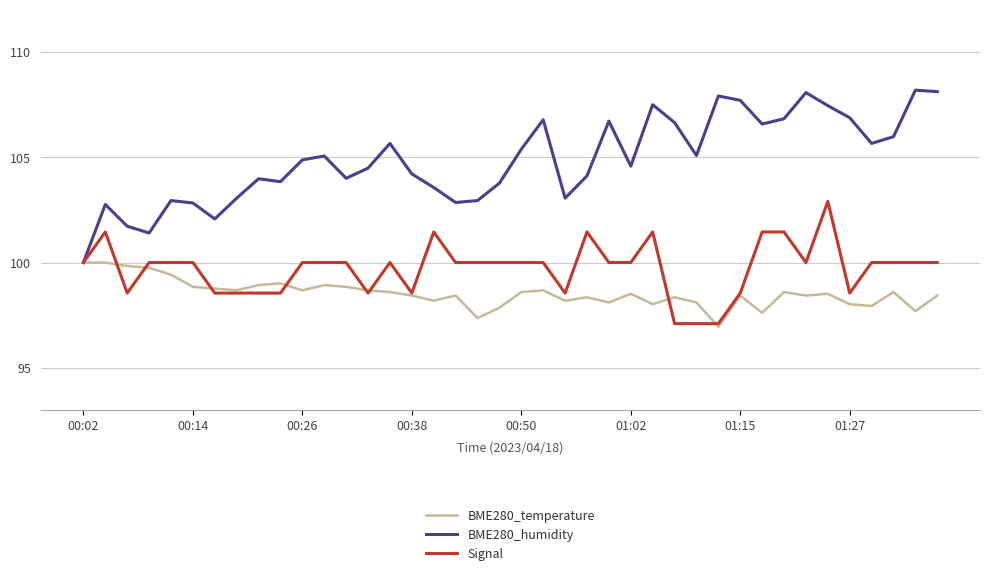

What is the greatest value displayed?

108.2